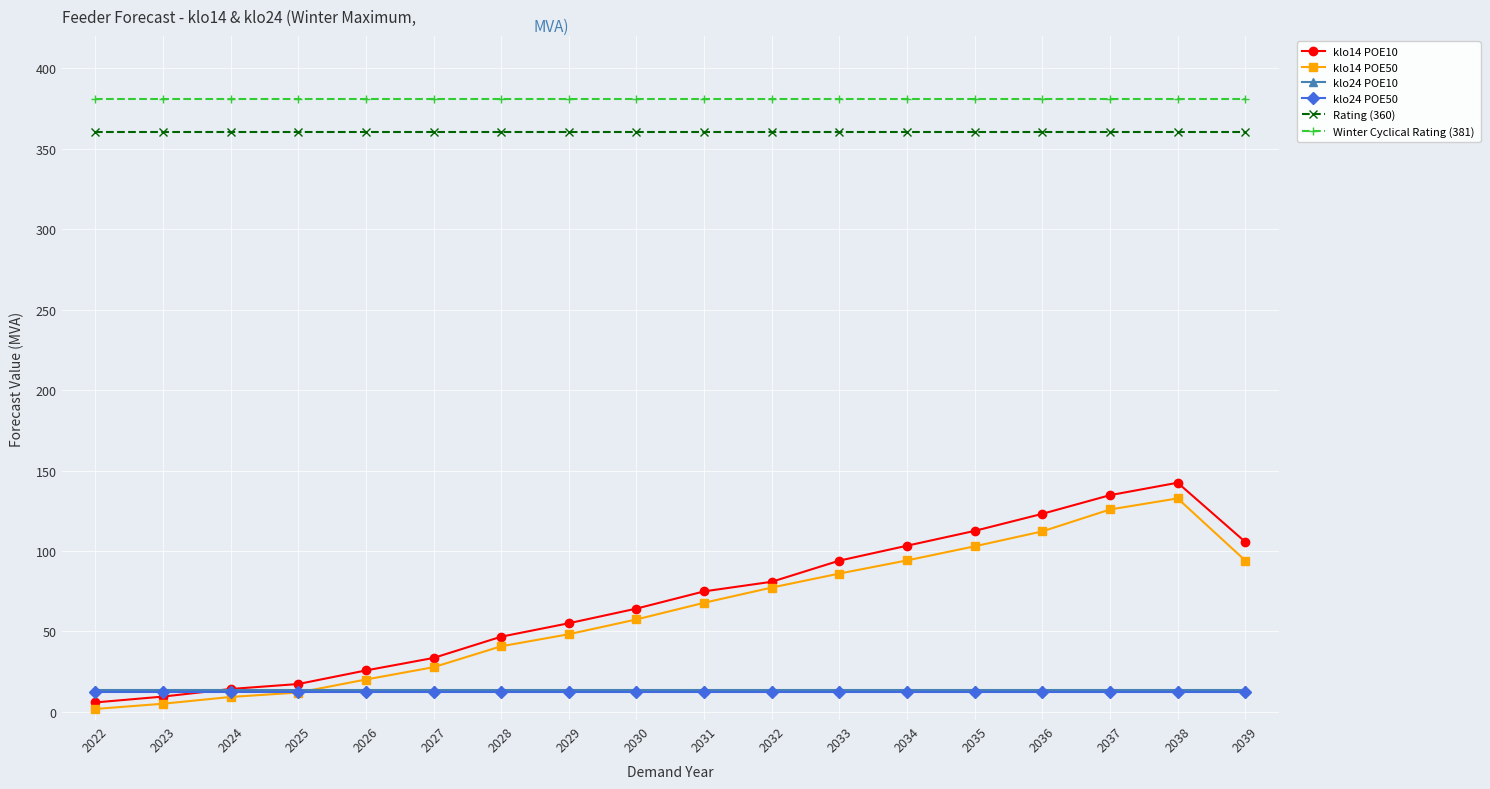

What is the maximum value shown in the chart?

381.0